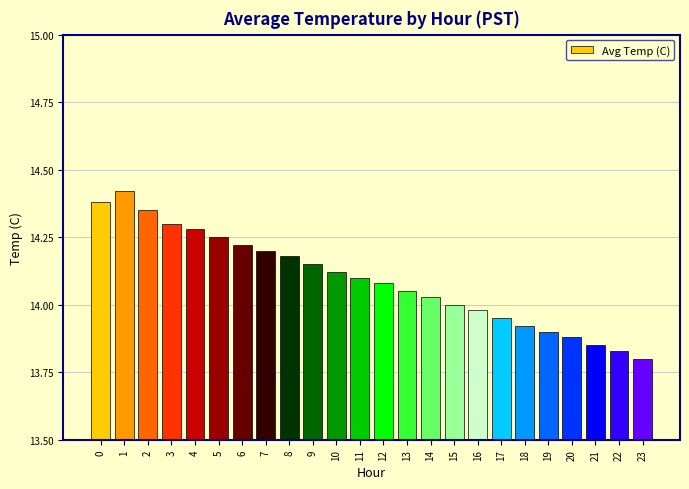

Between 18 and 20, which is larger?

18